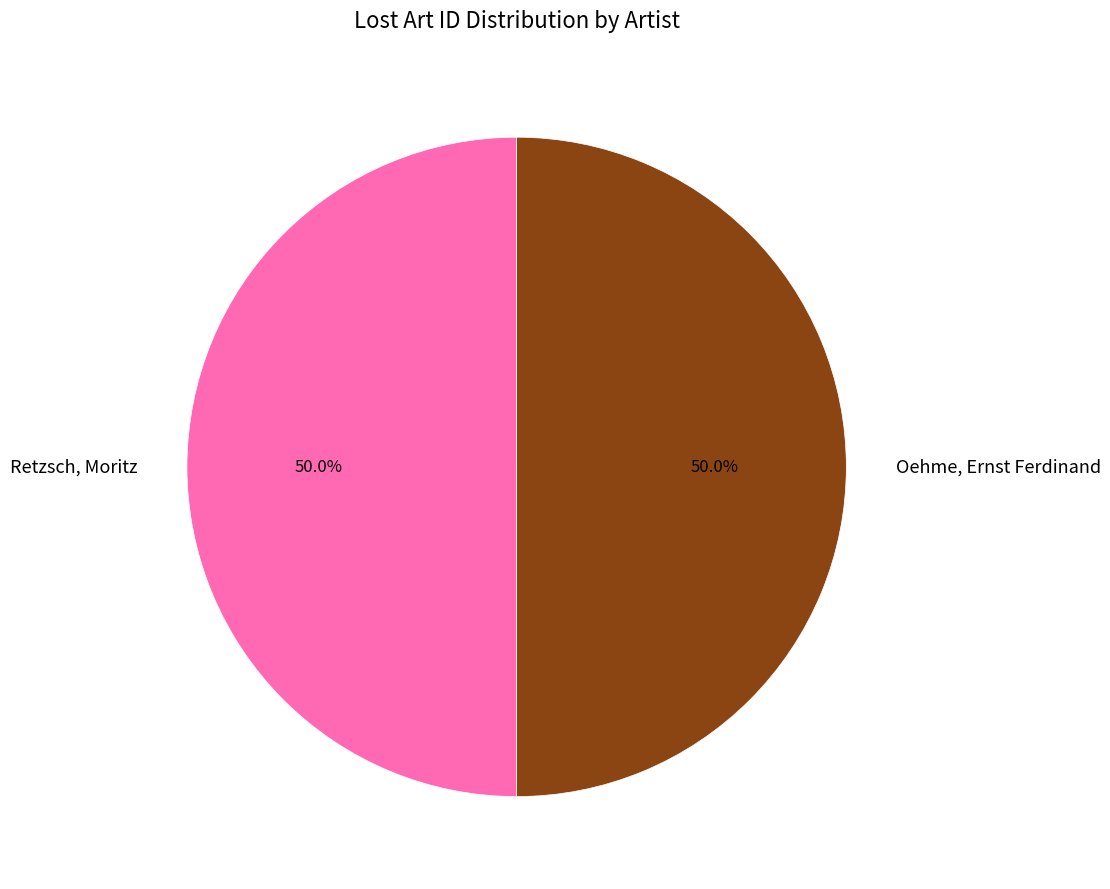

How much of the chart is everything except Oehme, Ernst Ferdinand?

50.0%